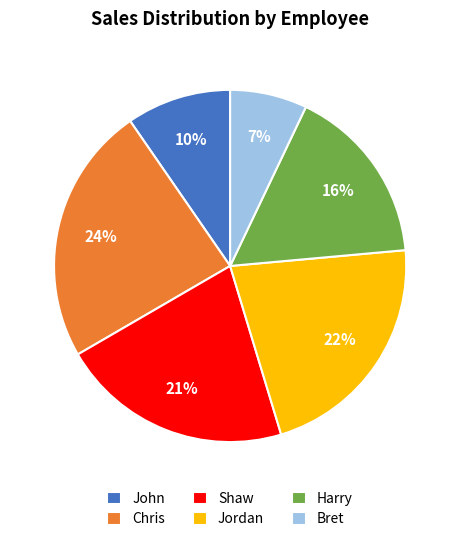

Does Bret account for over 50% of the chart?

No